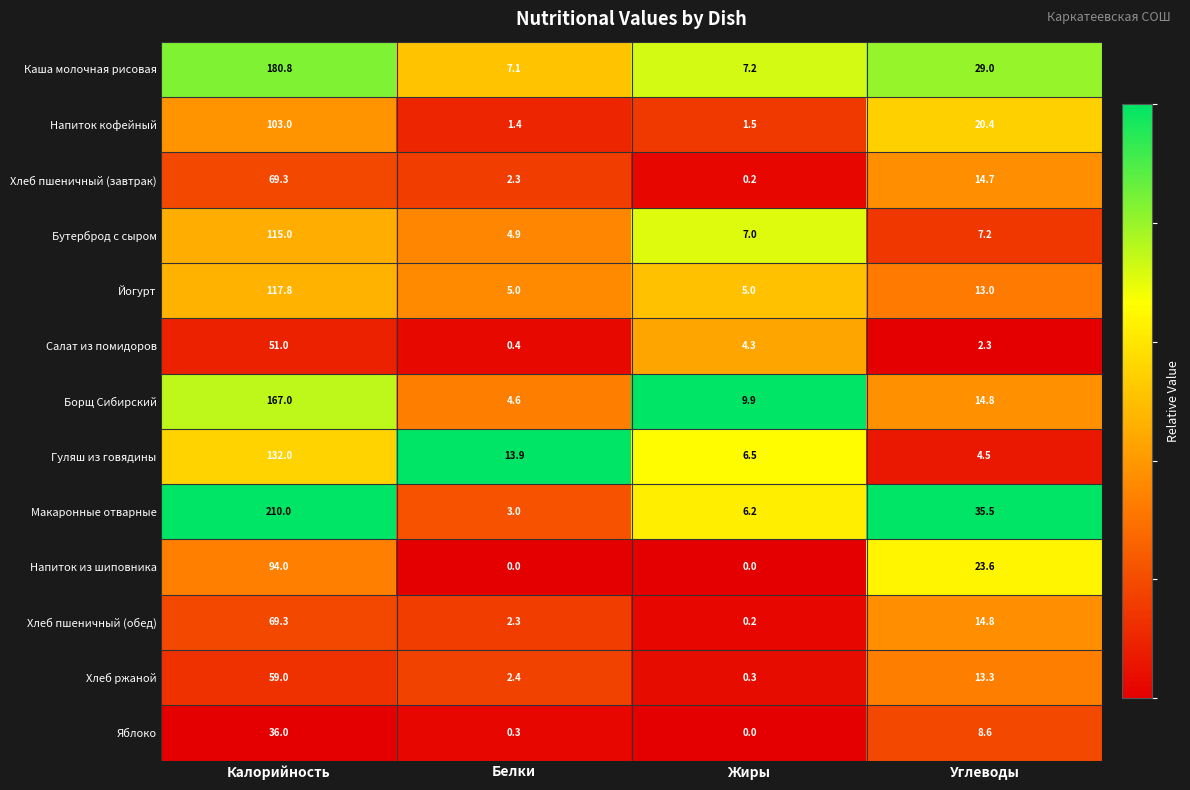

What is the difference between the highest and lowest values at Углеводы?

33.2